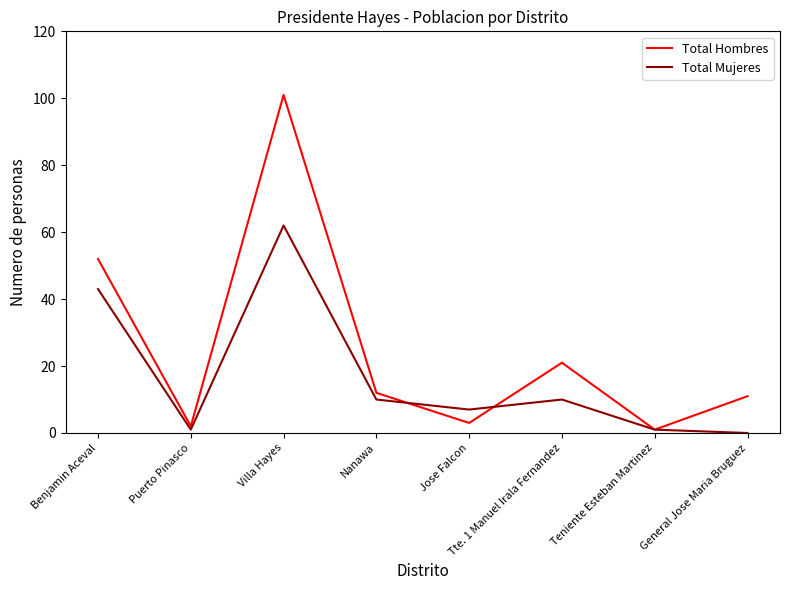

At which category is the sum across all series the highest?

Villa Hayes